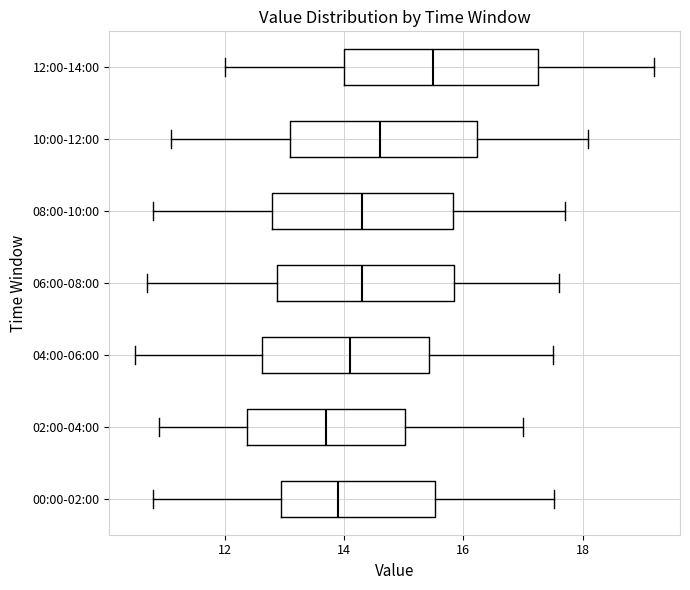

Reading bottom to top, transcribe this box plot: for each box, give where its median line is, the range the box spans, and where its two whiskers end, as read against the x-axis. The values are not printed on the chart, so give them approximately, as read against the axis.

00:00-02:00: median 14.0, box 13.0 to 15.6, whiskers 10.8 to 17.6
02:00-04:00: median 13.8, box 12.4 to 15.0, whiskers 11.0 to 17.0
04:00-06:00: median 14.2, box 12.6 to 15.4, whiskers 10.6 to 17.6
06:00-08:00: median 14.4, box 12.8 to 15.8, whiskers 10.8 to 17.6
08:00-10:00: median 14.4, box 12.8 to 15.8, whiskers 10.8 to 17.8
10:00-12:00: median 14.6, box 13.2 to 16.2, whiskers 11.2 to 18.2
12:00-14:00: median 15.6, box 14.0 to 17.2, whiskers 12.0 to 19.2